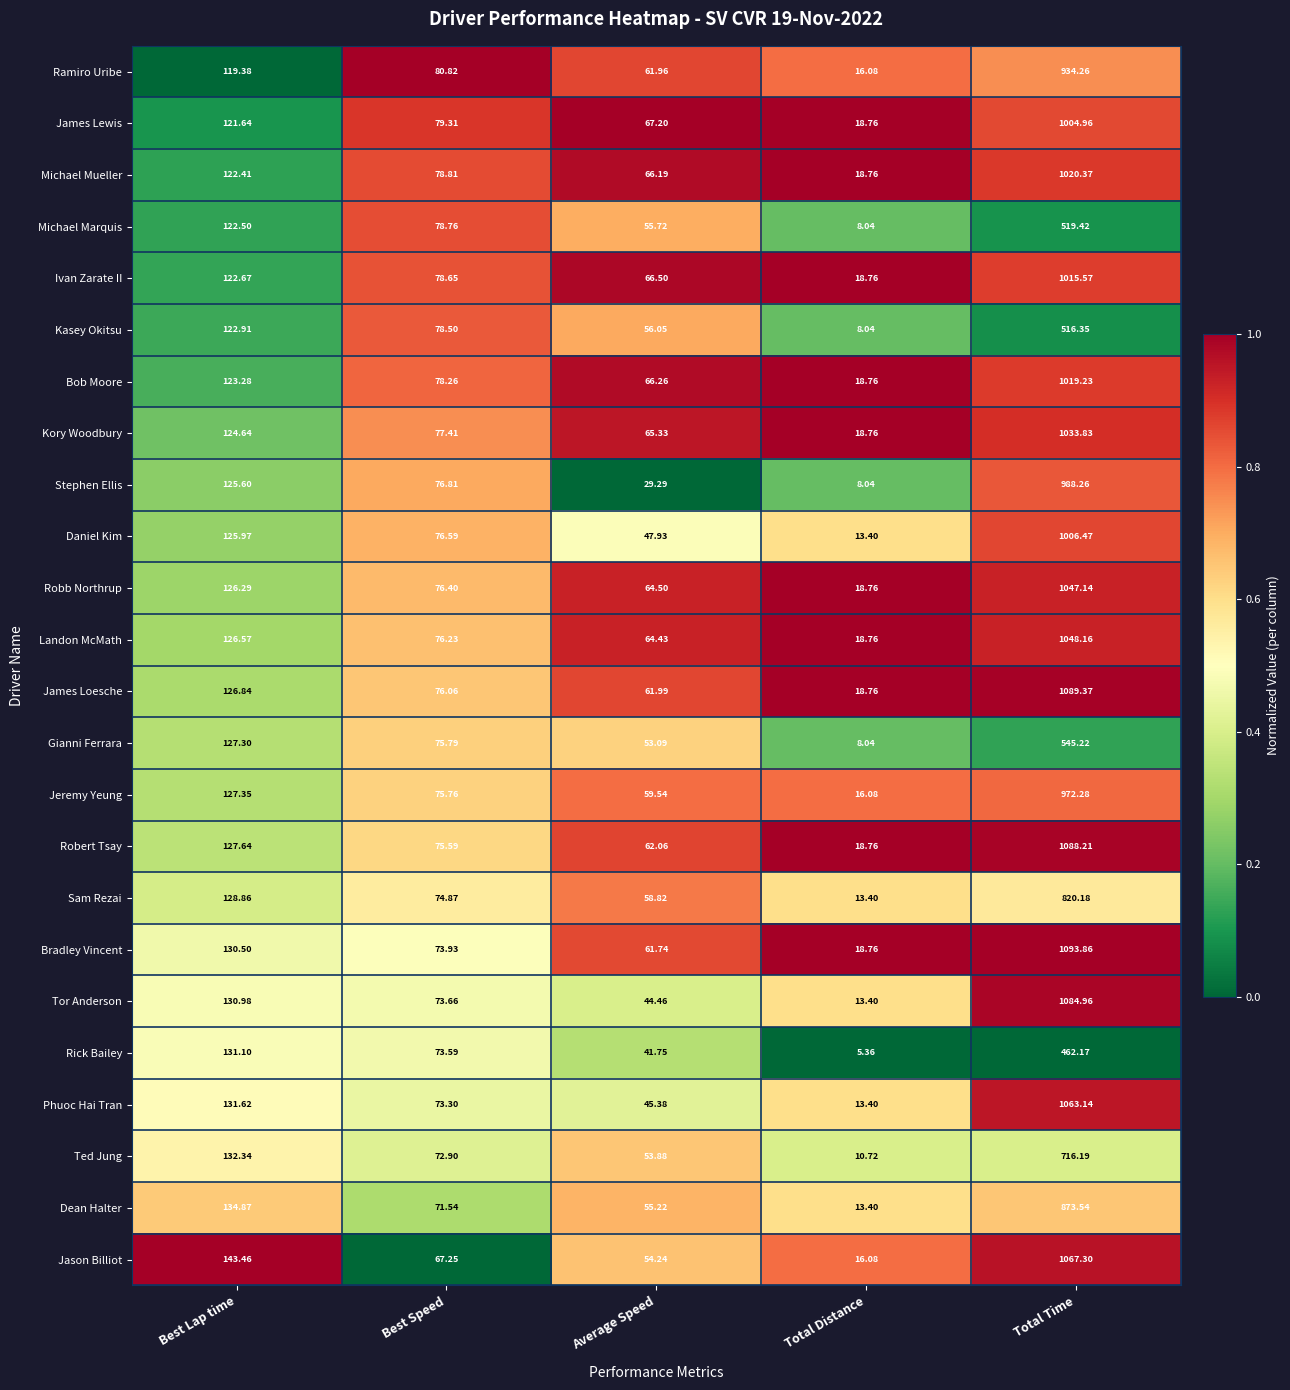

At which category is the sum across all series the highest?

Total Time